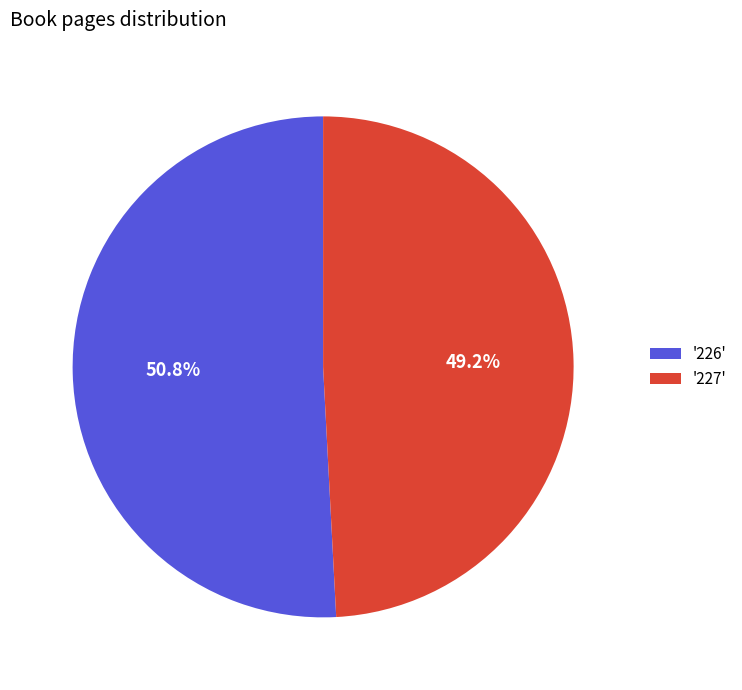

Between '227' and '226', which is larger?

'226'